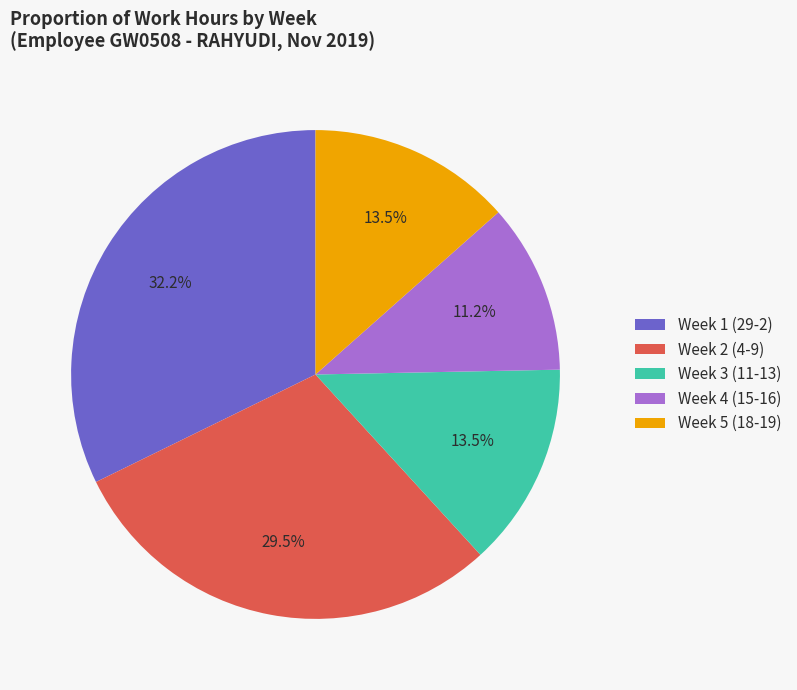

Combined, what portion of the pie is Week 4 (15-16) and Week 5 (18-19)?

24.7%